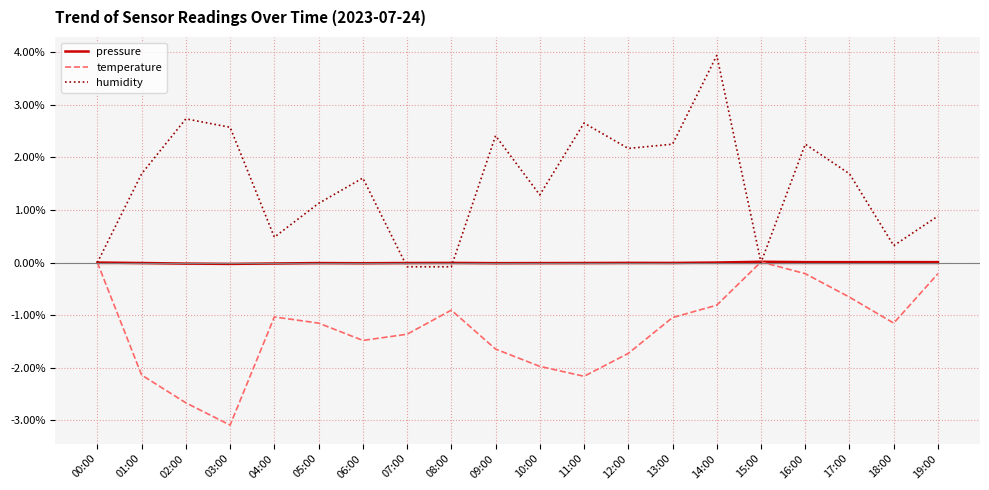

What are all the series names shown in the legend?

pressure, temperature, humidity